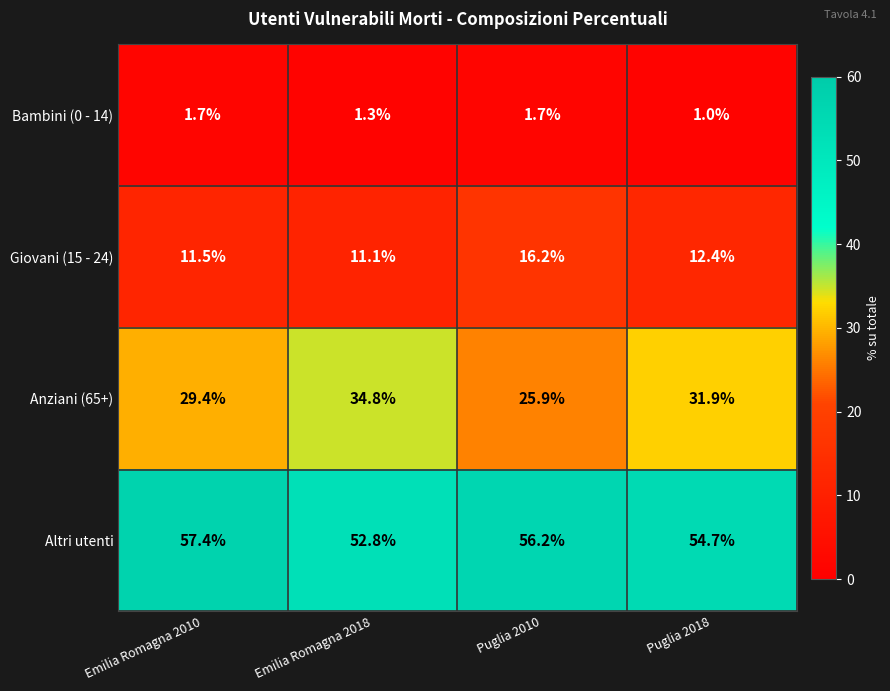

At Emilia Romagna 2010, list the series in order from smallest to largest.

Bambini (0 - 14), Giovani (15 - 24), Anziani (65+), Altri utenti